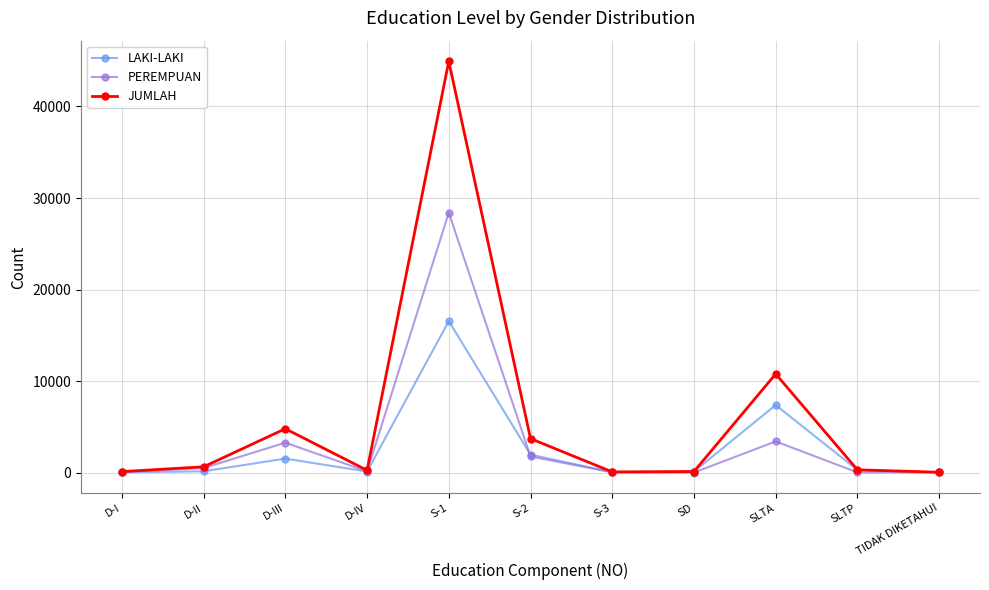

How many lines are shown in the chart?

3